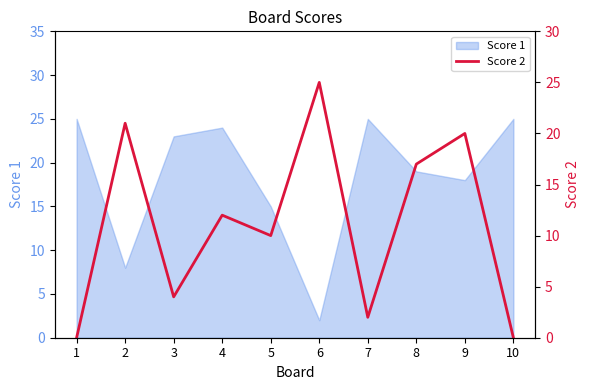

Does the chart display data point markers on the line(s)?

No